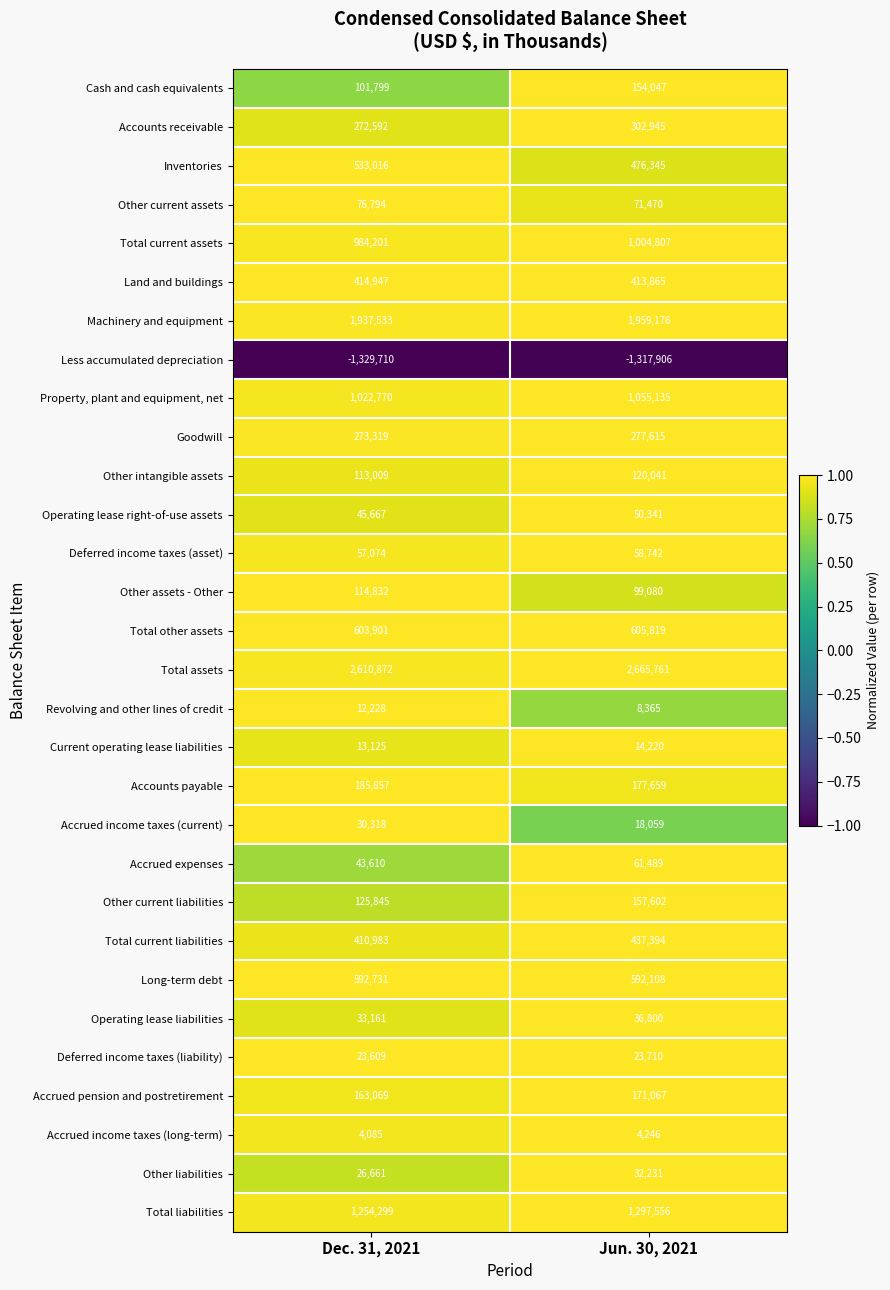

What is the minimum value shown in the chart?

-1329710